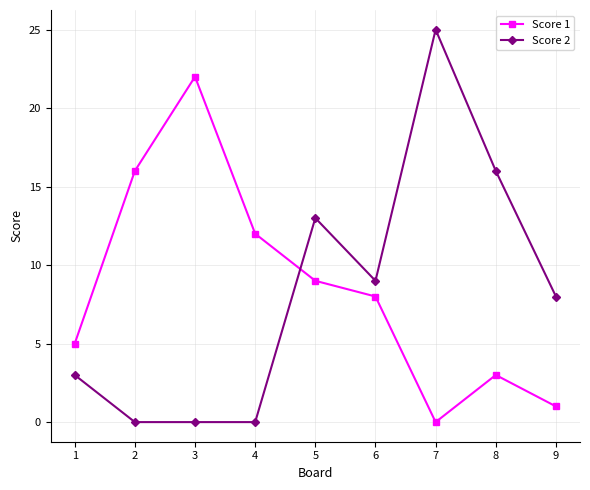

How many times do Score 2 and Score 1 cross each other?

1